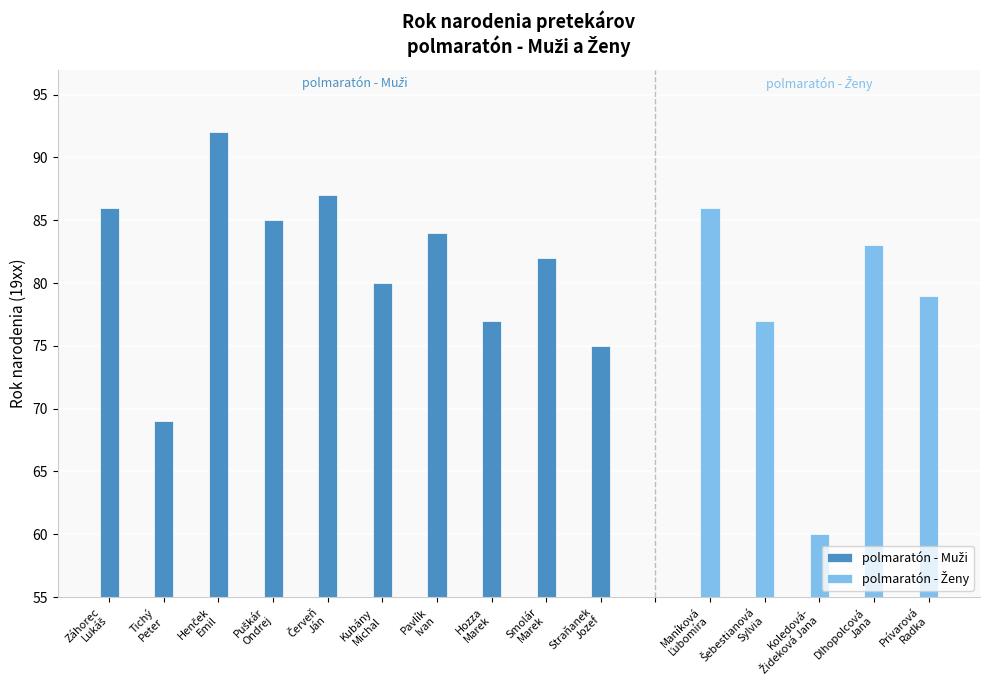

What is the sum of the values at Kubány Michal and Puškár Ondrej?

165